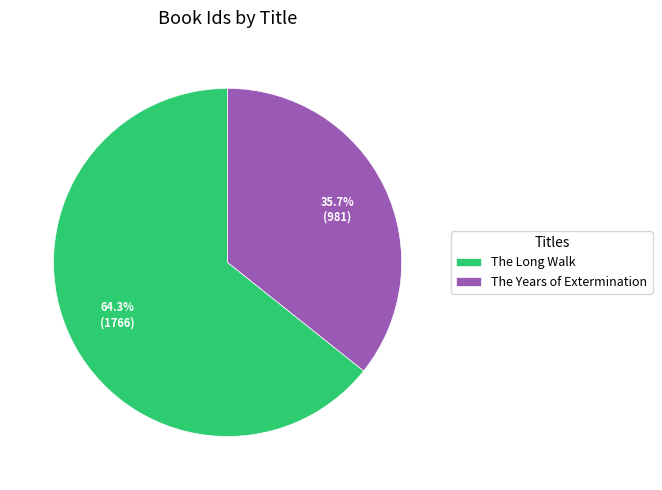

Between The Years of Extermination and The Long Walk, which is larger?

The Long Walk